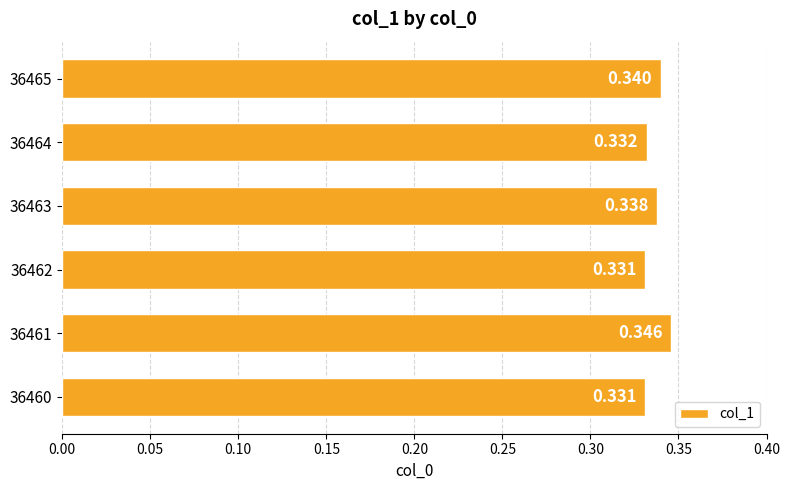

Count the values in the range 0 to 1.

6